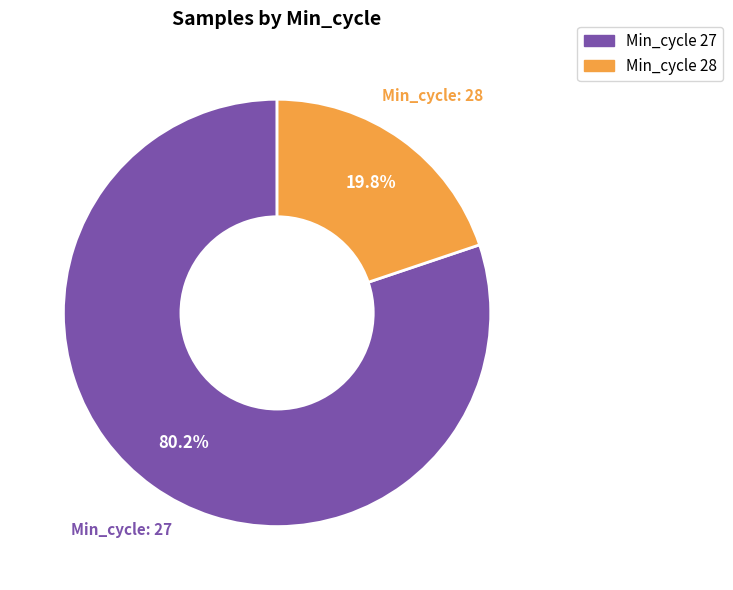

Is there any slice that represents more than half of the pie?

Yes